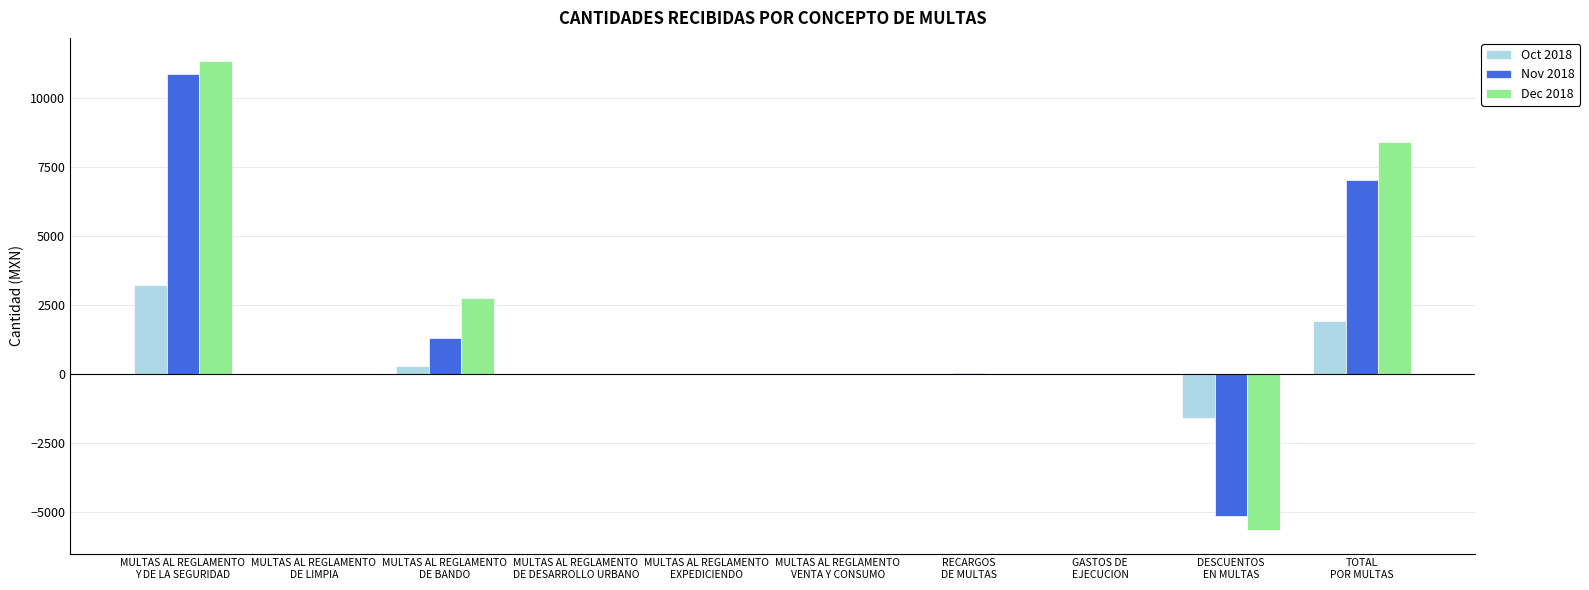

What is the sum of all Oct 2018 values?

3824.0